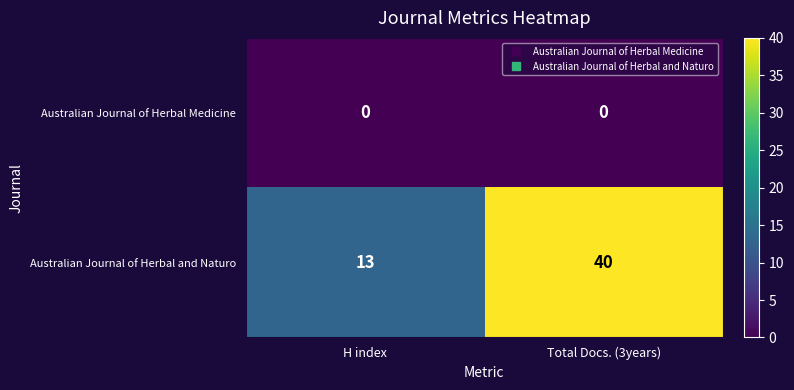

At H index, list the series in order from largest to smallest.

Australian Journal of Herbal and Naturo, Australian Journal of Herbal Medicine